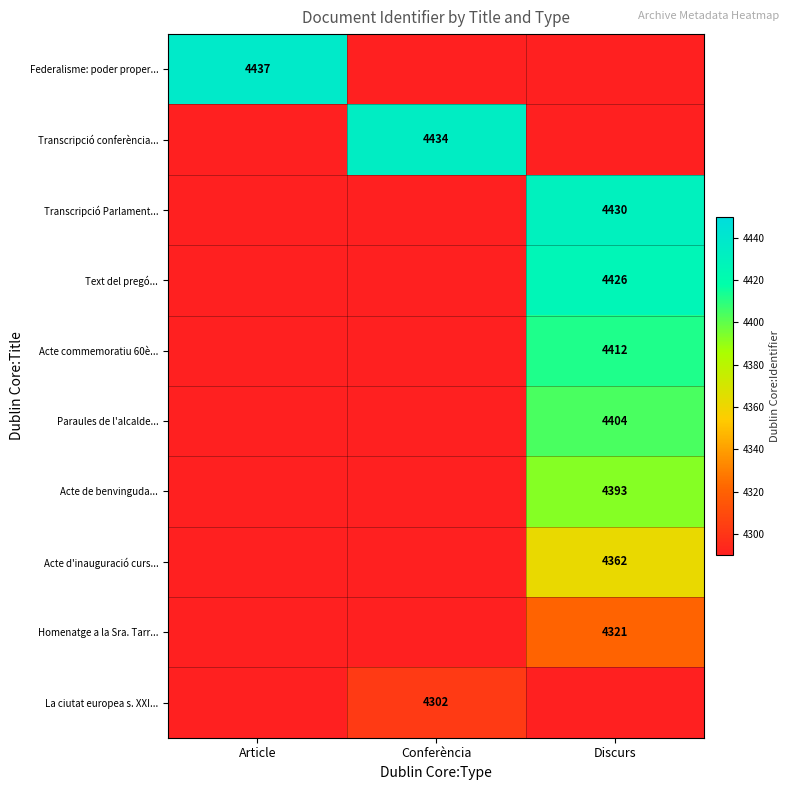

What is the greatest value displayed?

4437.0